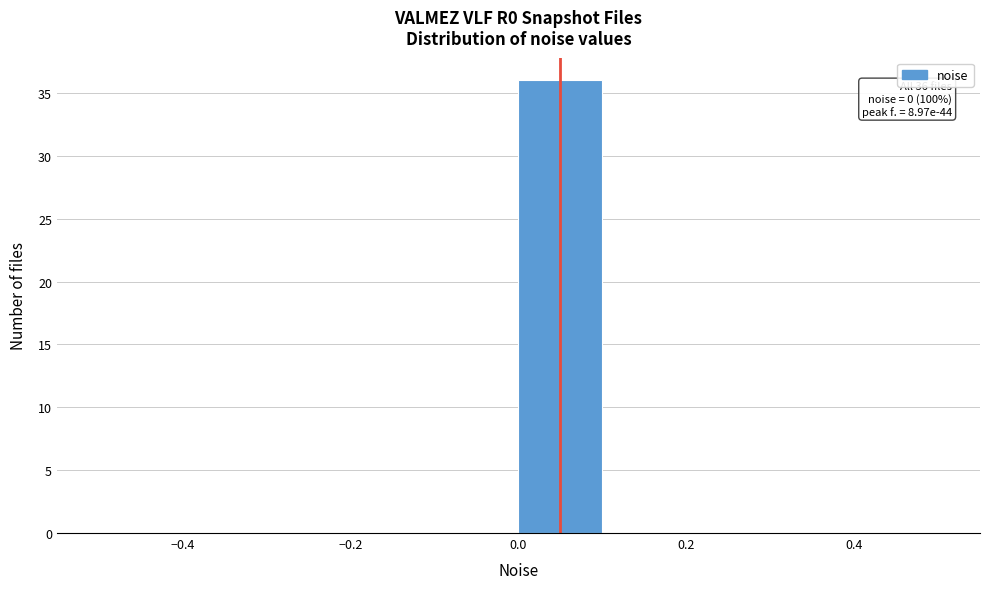

Which range on the x-axis has the tallest bar?

0.0 to 0.1